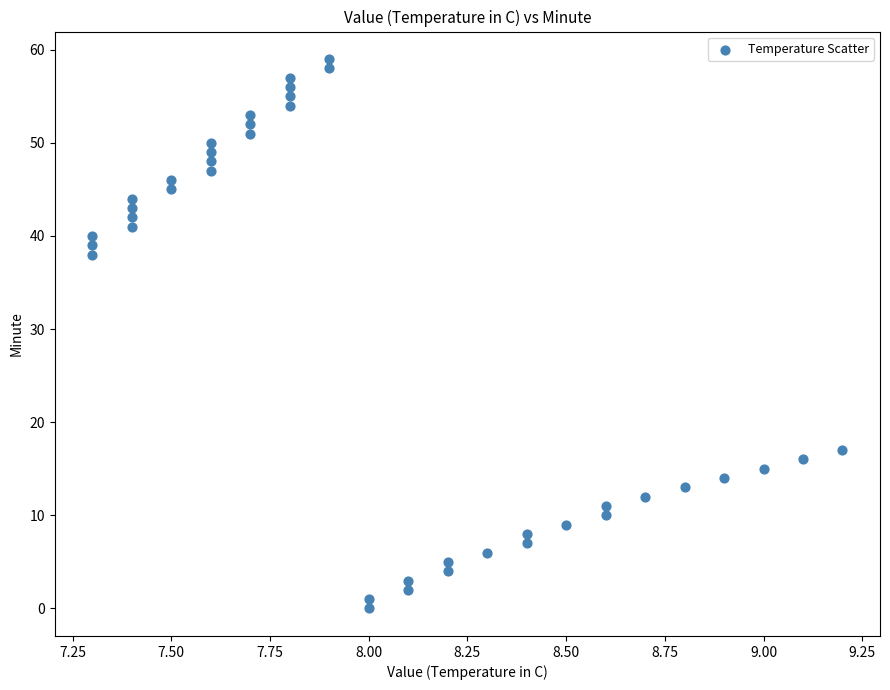

What Y value in the scatter plot is closest to 29?

38